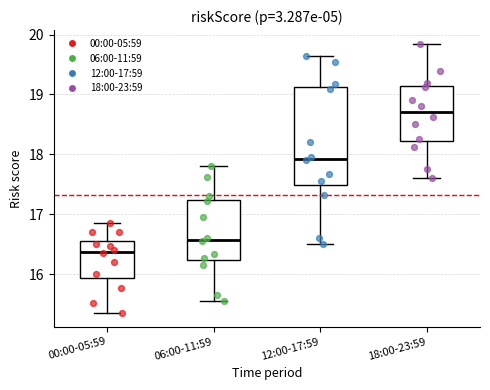

Reading left to right, transcribe this box plot: for each box, give where its median line is, the range the box spans, and where its two whiskers end, as read against the y-axis. The values are not printed on the chart, so give them approximately, as read against the axis.

00:00-05:59: median 16.4, box 15.9 to 16.6, whiskers 15.4 to 16.9
06:00-11:59: median 16.6, box 16.2 to 17.2, whiskers 15.6 to 17.8
12:00-17:59: median 17.9, box 17.5 to 19.1, whiskers 16.5 to 19.7
18:00-23:59: median 18.7, box 18.2 to 19.1, whiskers 17.6 to 19.9